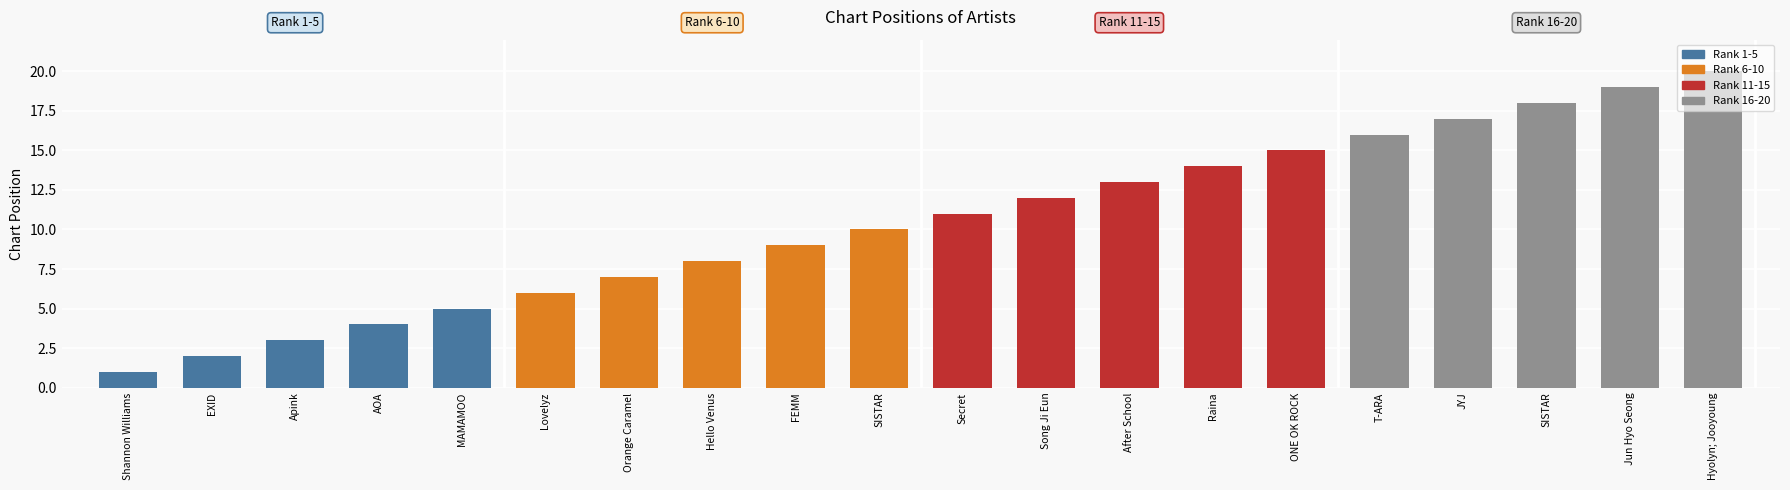

How many bars are there in total?

20